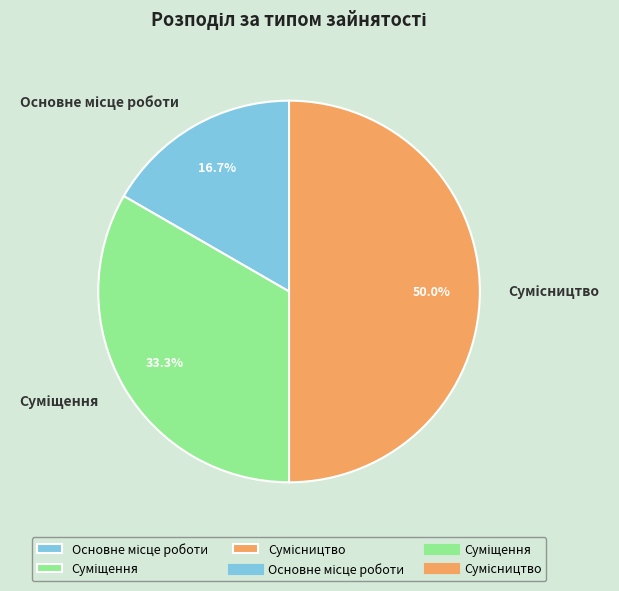

How many segments does this pie chart have?

3